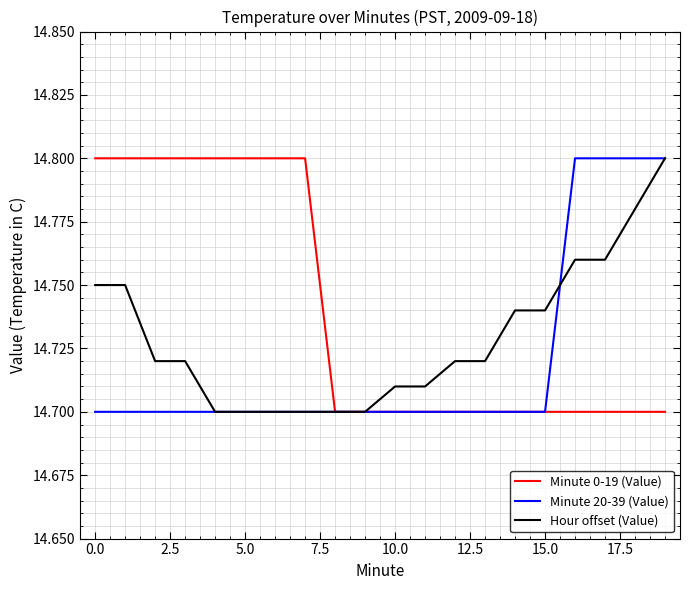

Rank the series by their average value, from highest to lowest.

Minute 0-19 (Value), Hour offset (Value), Minute 20-39 (Value)